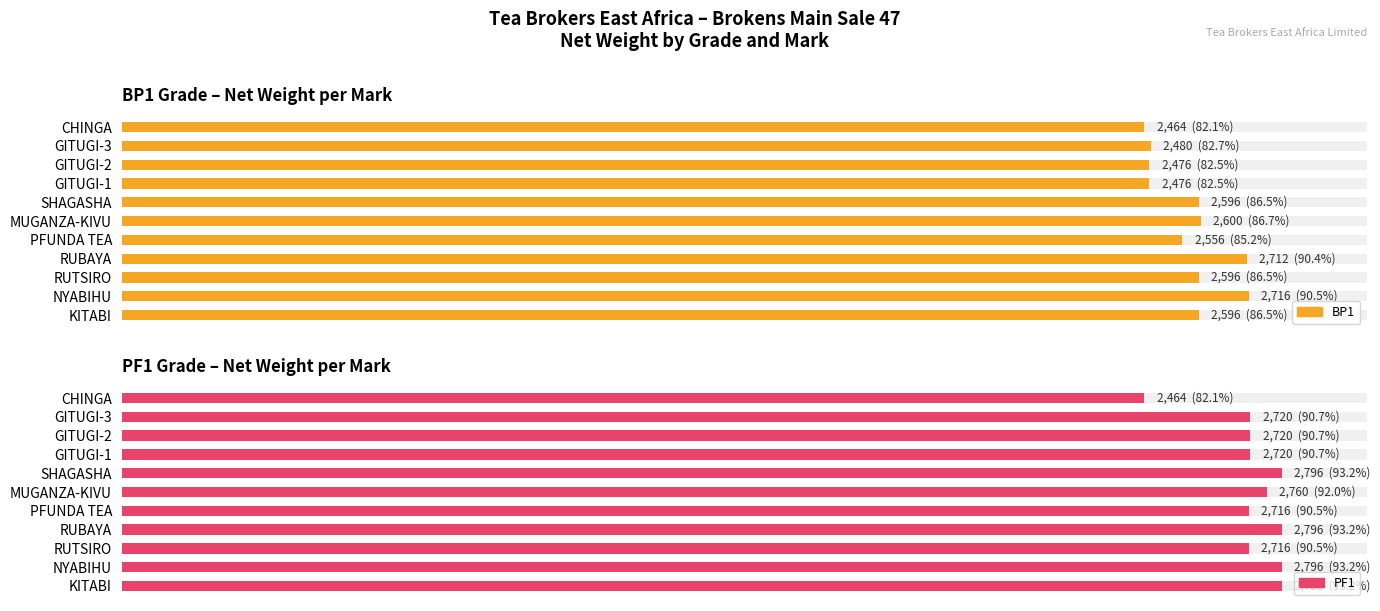

What is the minimum value shown in the chart?

2464